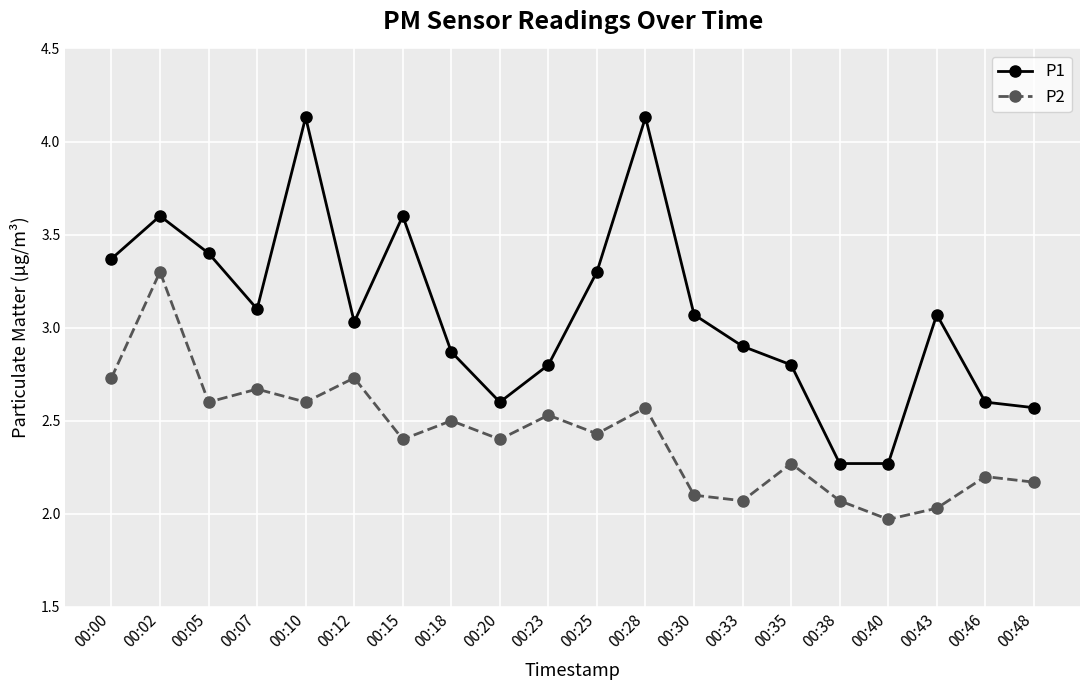

True or false: P2 and P1 intersect in this chart.

False